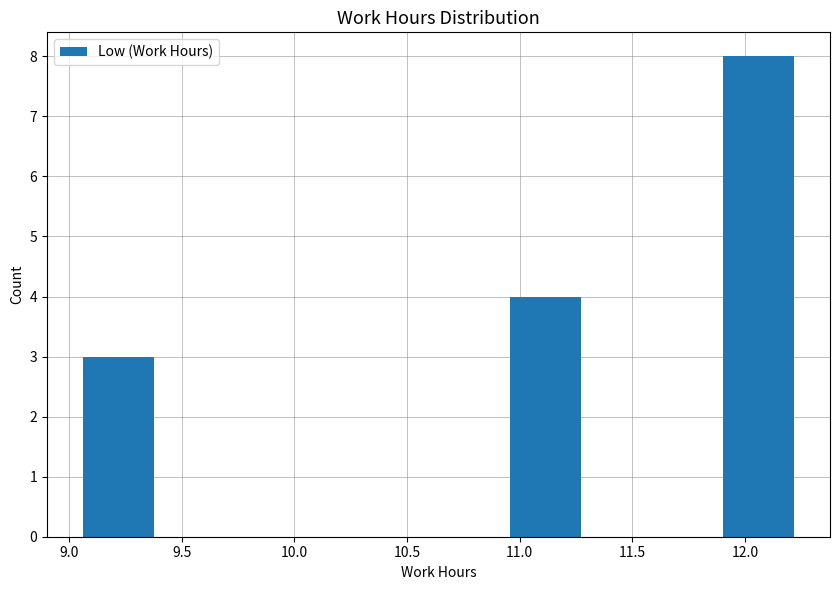

Over which range of the x-axis is the bar tallest?

11.90 to 12.20